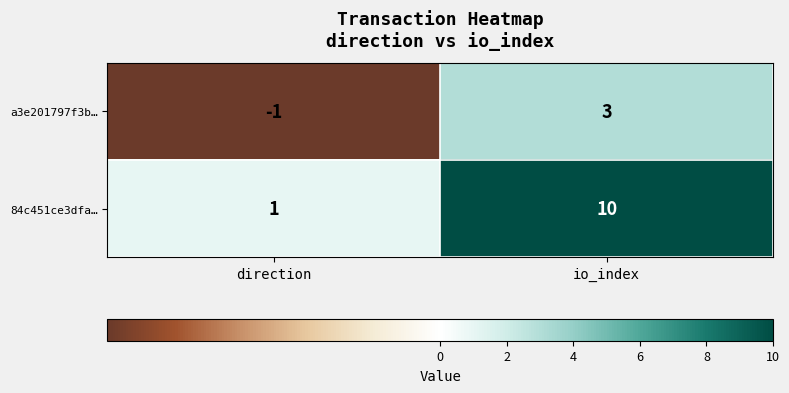

Reading left to right, list all the values displayed in this chart.

a3e201797f3b…: -1	3
84c451ce3dfa…: 1	10